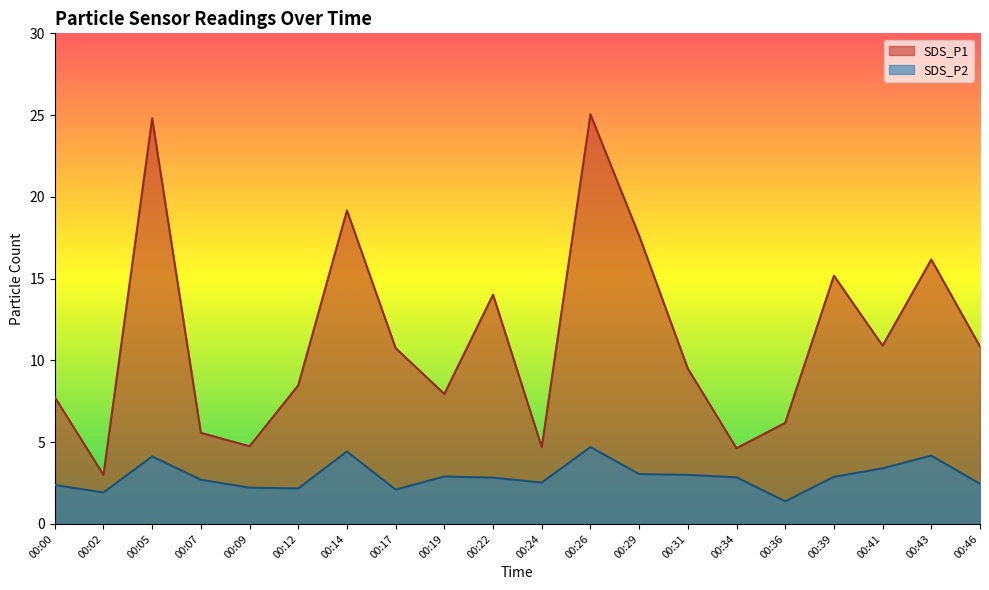

True or false: SDS_P2 and SDS_P1 cross at least once.

False